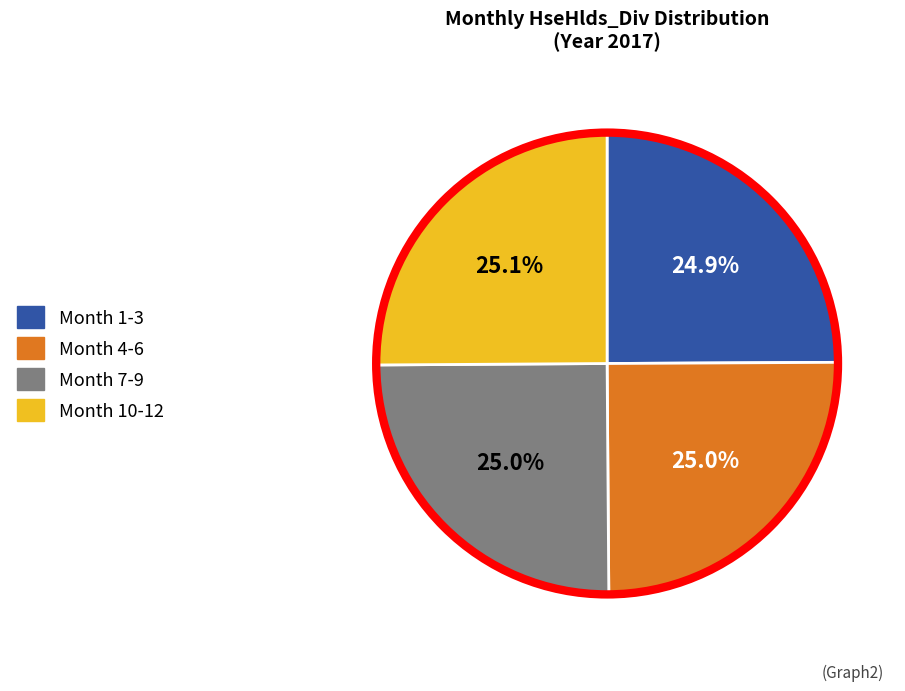

Is there a majority slice in this chart?

No